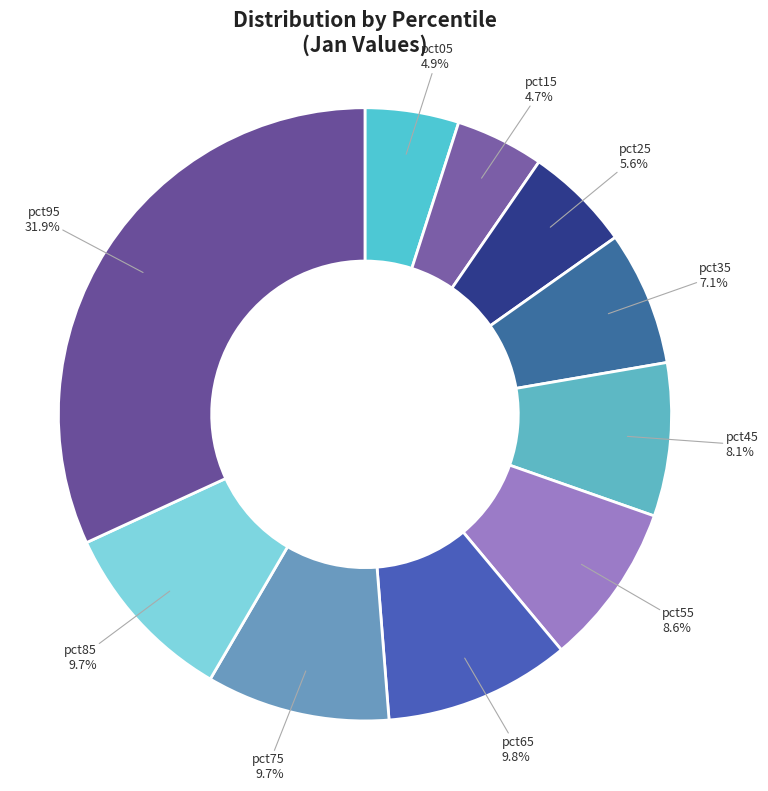

What is the smallest slice in the pie chart?

pct15